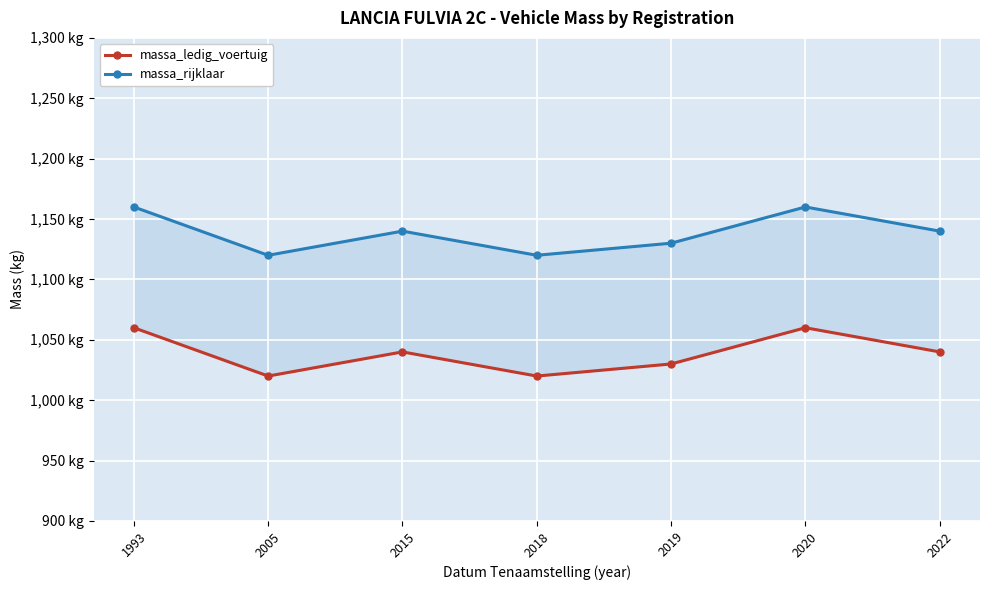

How many lines are shown in the chart?

2